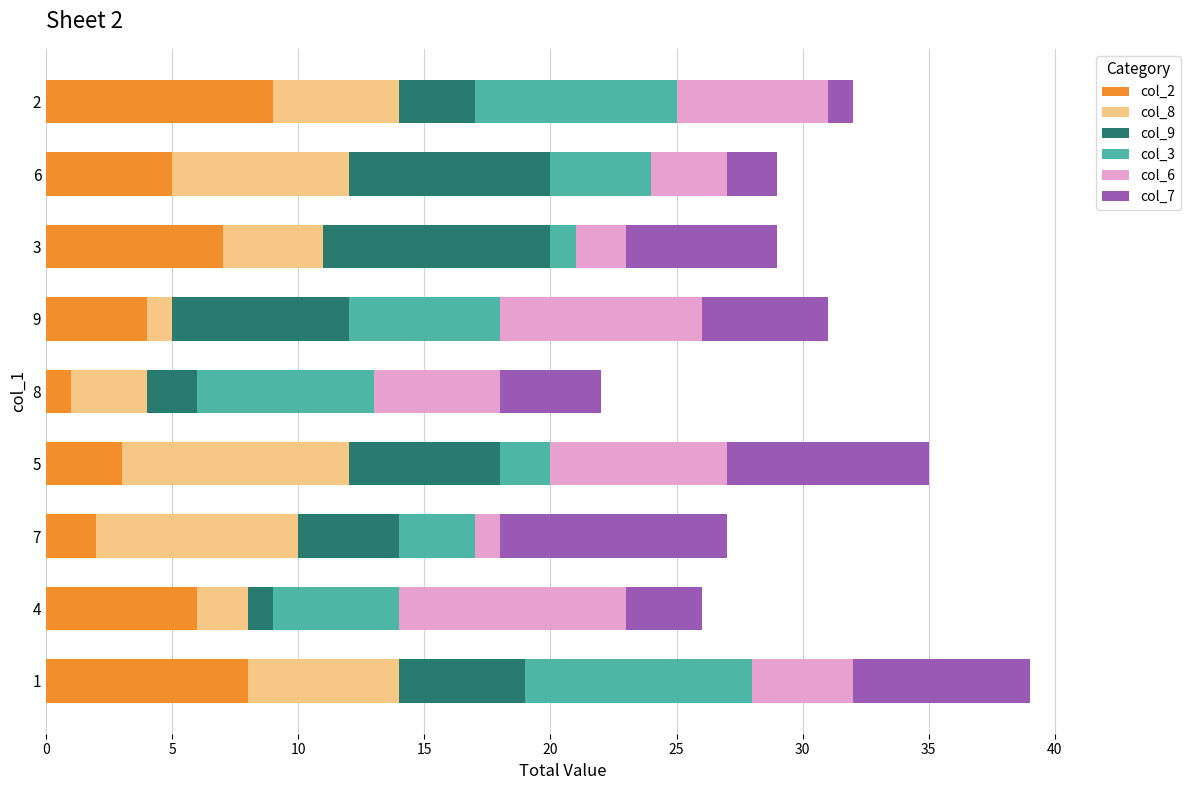

Count the number of categories in the chart.

9